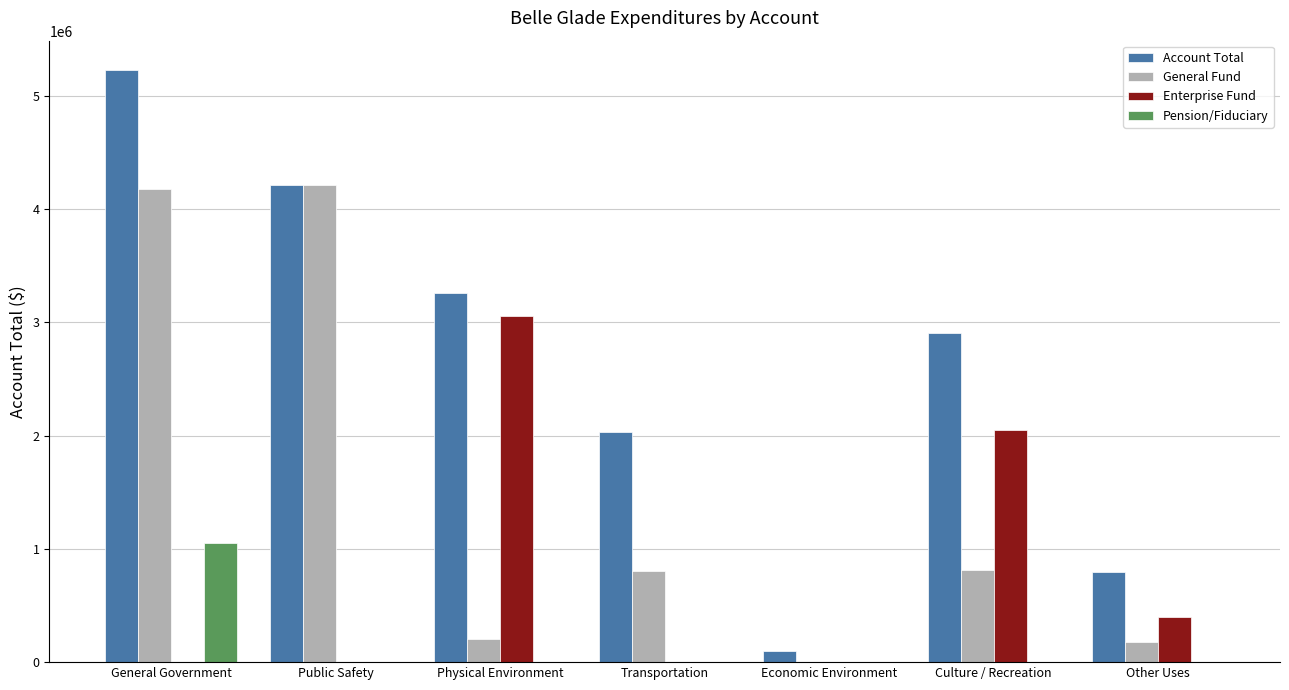

How many categories are shown in the chart?

7